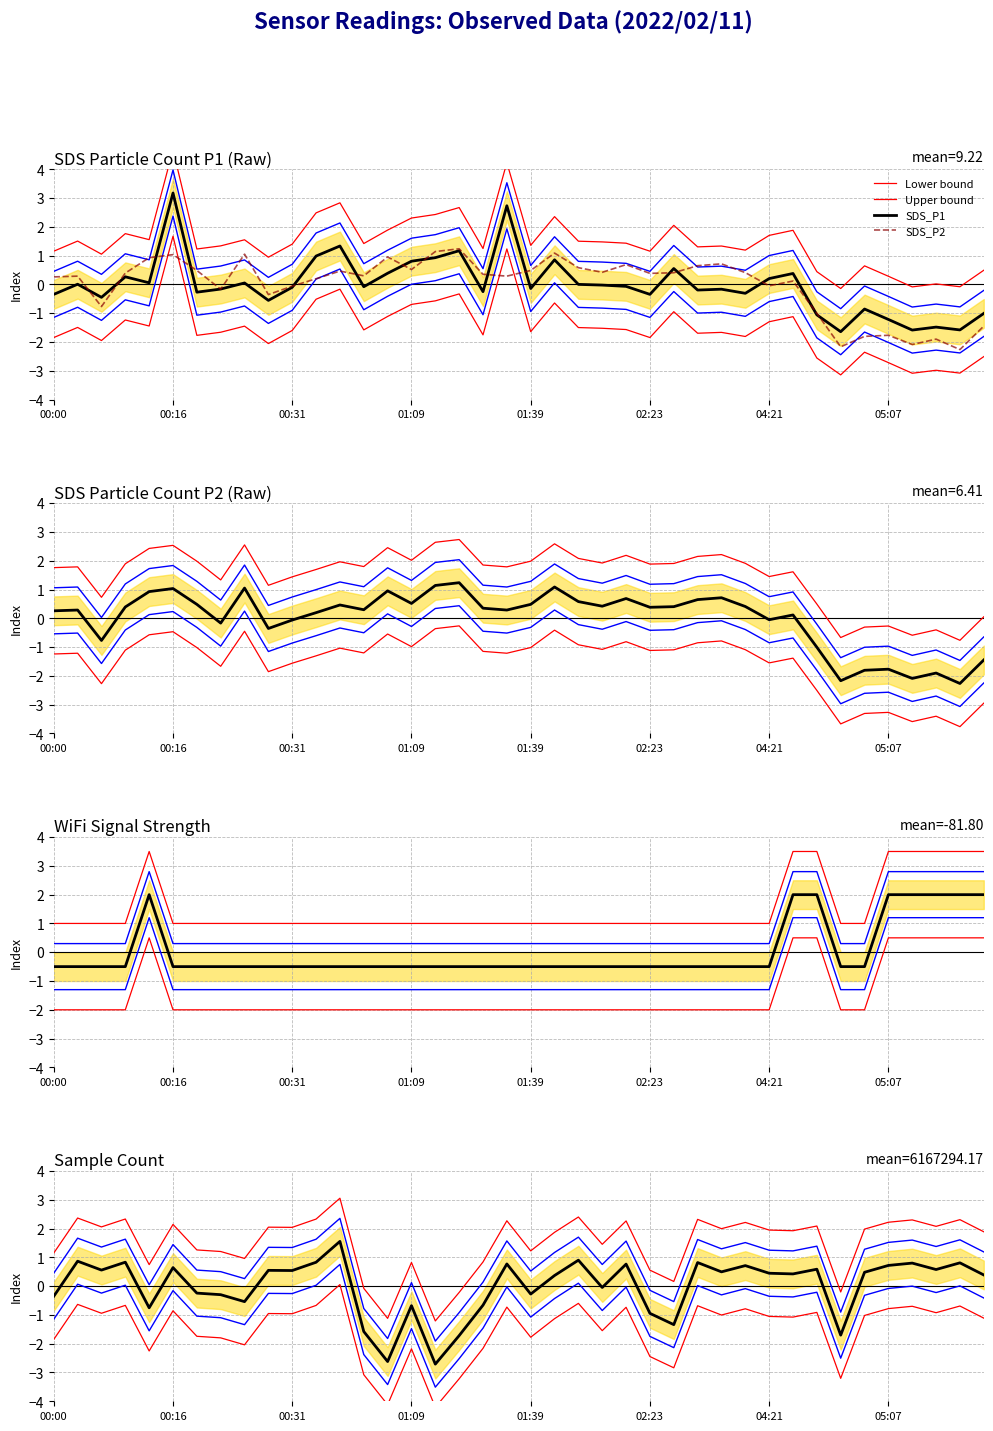

How many categories are shown in the chart?

40